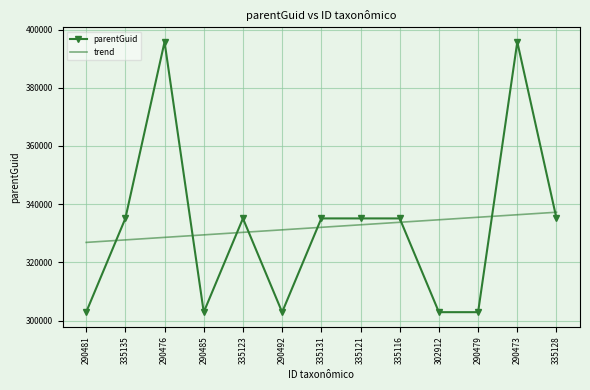

Rank the series at 290485 from highest to lowest value.

trend, parentGuid